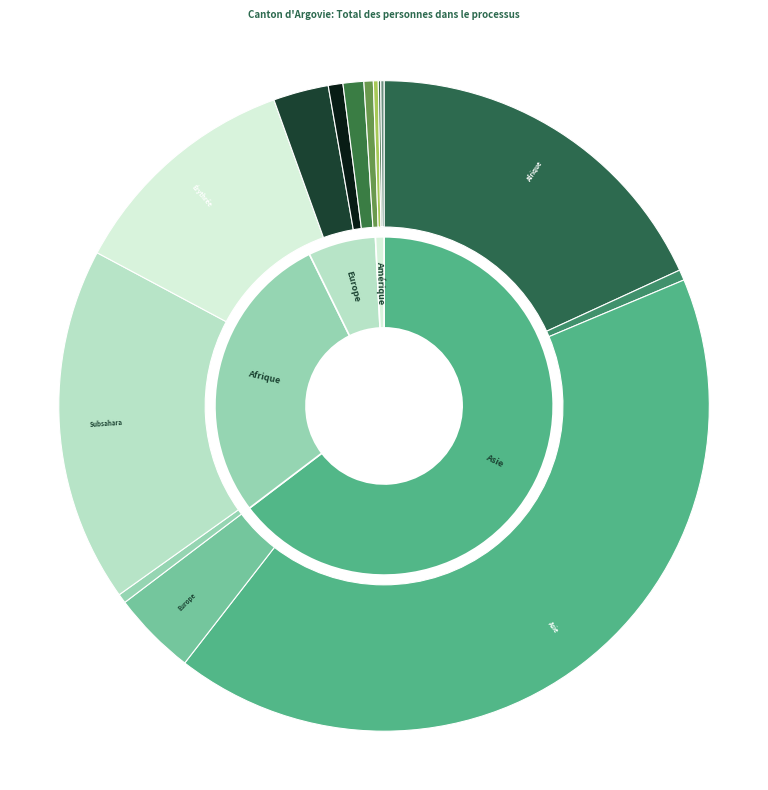

Which has a higher value, Soudan or Asie?

Asie